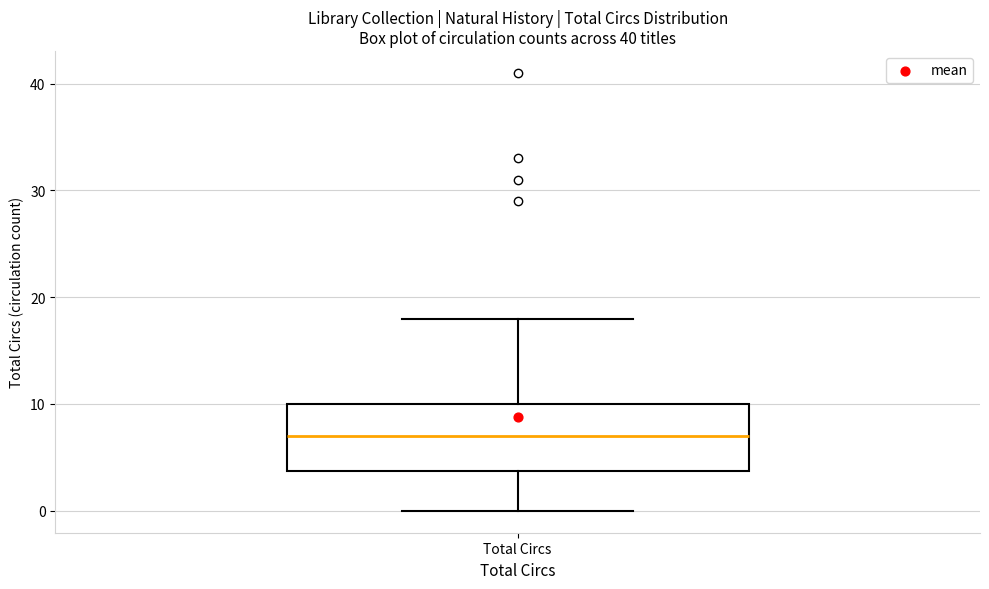

Read this box plot against the y-axis: the position of the median line, the range covered by the box, and the ends of both whiskers. The values are not printed on the chart, so give them approximately, as read against the axis.

median 7, box 4 to 10, whiskers 0 to 18